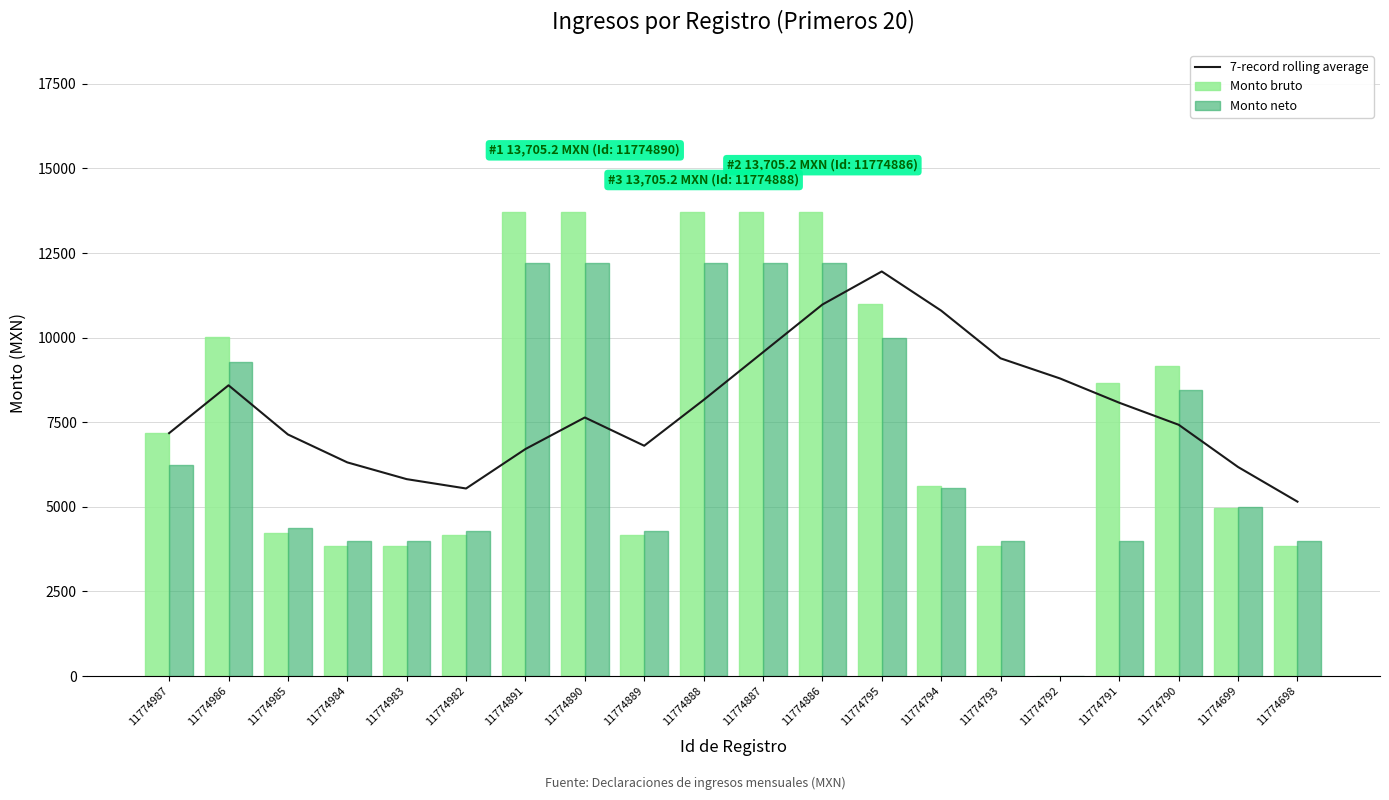

What is the maximum value for Monto neto?

12200.0